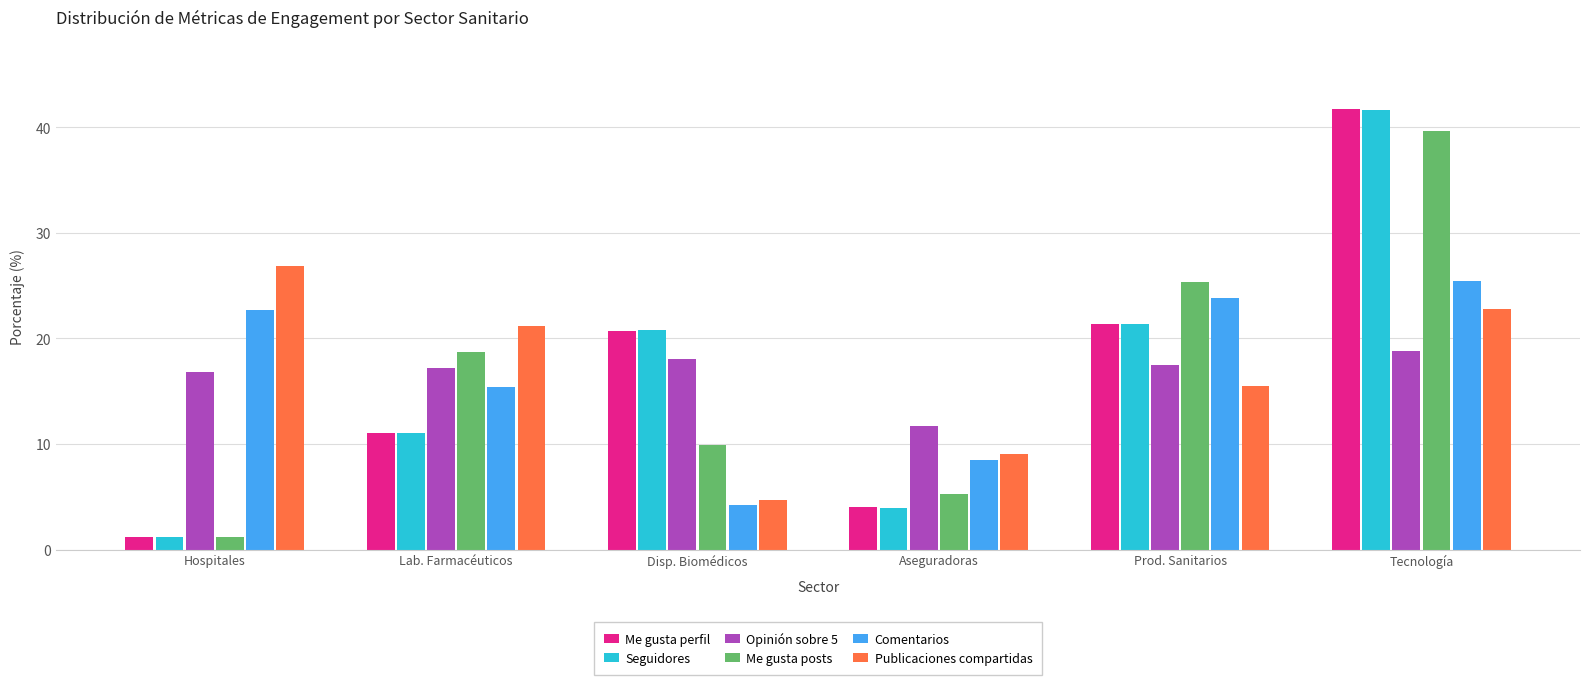

Reading left to right, transcribe all the data shown in this chart.

Me gusta perfil: 1.2	11.0	20.7	4.0	21.4	41.7
Seguidores: 1.2	11.1	20.8	4.0	21.4	41.6
Opinión sobre 5: 16.8	17.2	18.0	11.7	17.4	18.8
Me gusta posts: 1.2	18.7	9.9	5.2	25.3	39.7
Comentarios: 22.7	15.4	4.2	8.5	23.8	25.4
Publicaciones compartidas: 26.8	21.1	4.7	9.1	15.5	22.7